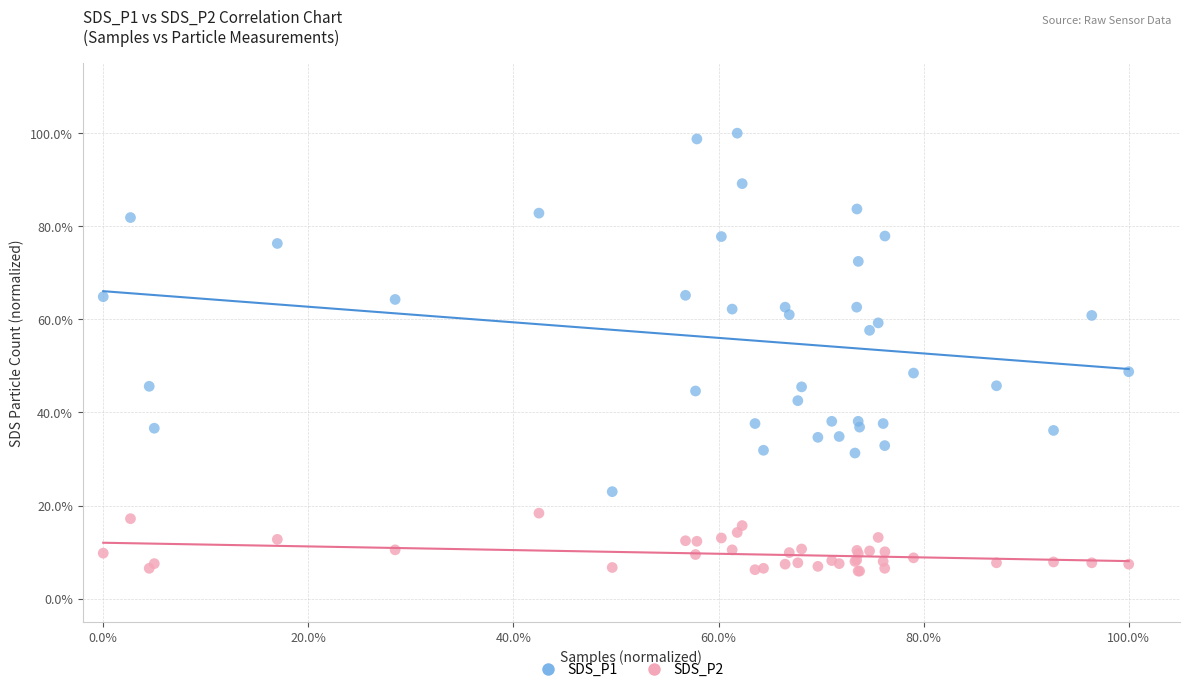

Which series reaches the maximum Y coordinate?

SDS_P1